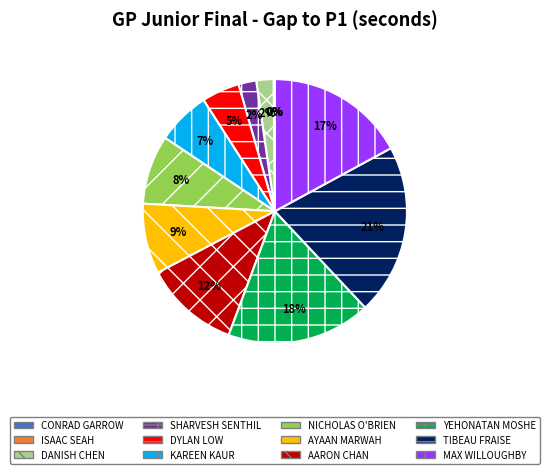

Combined, do AYAAN MARWAH and TIBEAU FRAISE account for over 50%?

No